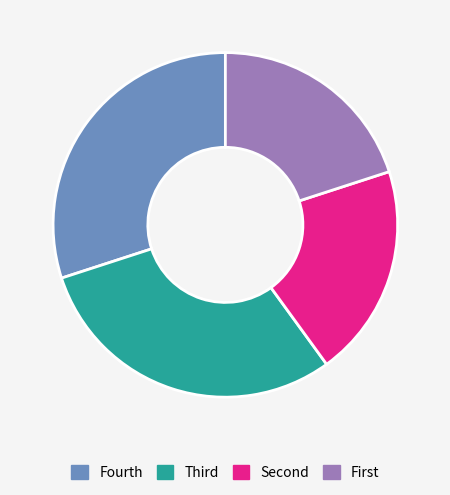

The Fourth slice represents 36% of the pie. True or false?

False